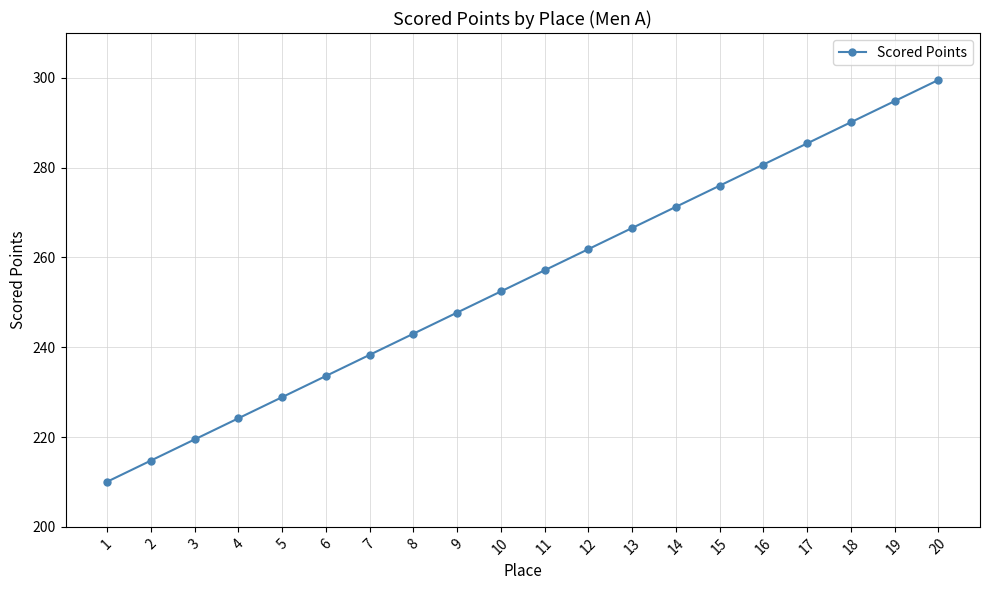

Is it true that the value at 6 is 319.7?

False